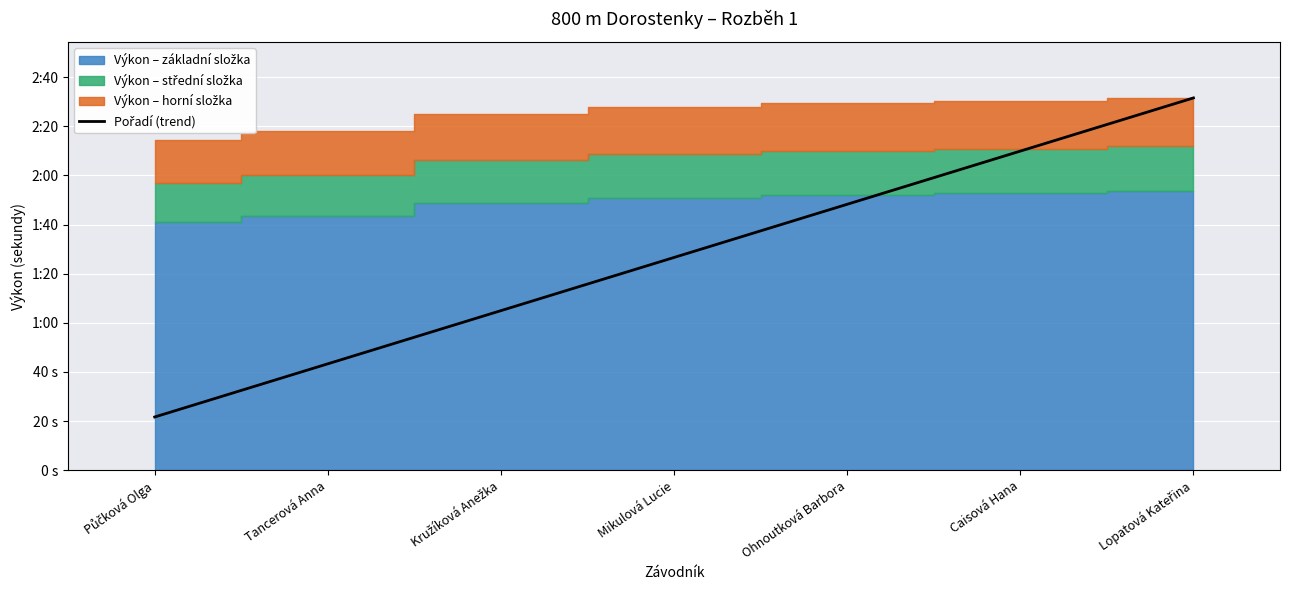

What is the label of the 3rd point from the left?

Kružíková Anežka